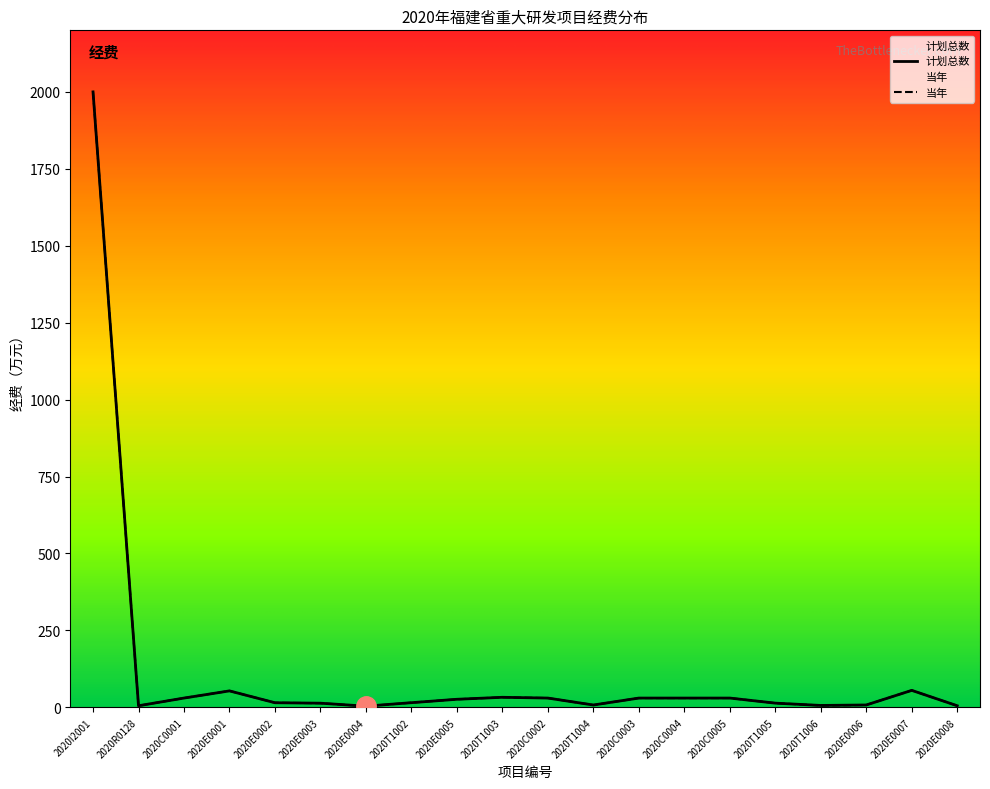

What is the sum of all 当年 values?

2408.1